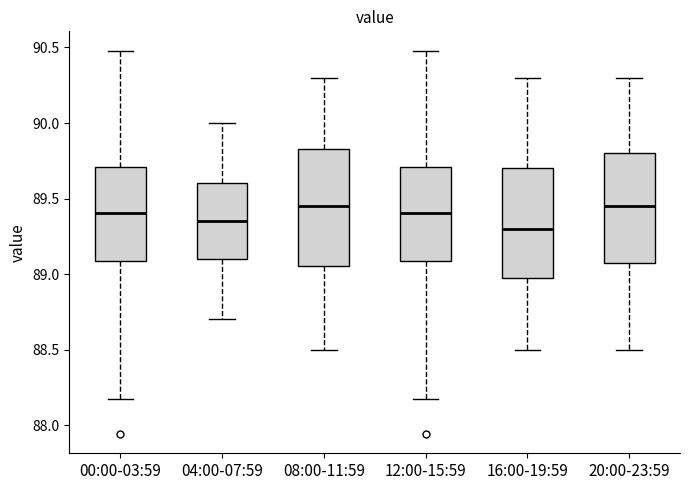

Reading left to right, transcribe this box plot: for each box, give where its median line is, the range the box spans, and where its two whiskers end, as read against the y-axis. The values are not printed on the chart, so give them approximately, as read against the axis.

00:00-03:59: median 89.40, box 89.10 to 89.70, whiskers 88.15 to 90.50
04:00-07:59: median 89.35, box 89.10 to 89.60, whiskers 88.70 to 90.00
08:00-11:59: median 89.45, box 89.05 to 89.85, whiskers 88.50 to 90.30
12:00-15:59: median 89.40, box 89.10 to 89.70, whiskers 88.15 to 90.50
16:00-19:59: median 89.30, box 89.00 to 89.70, whiskers 88.50 to 90.30
20:00-23:59: median 89.45, box 89.10 to 89.80, whiskers 88.50 to 90.30